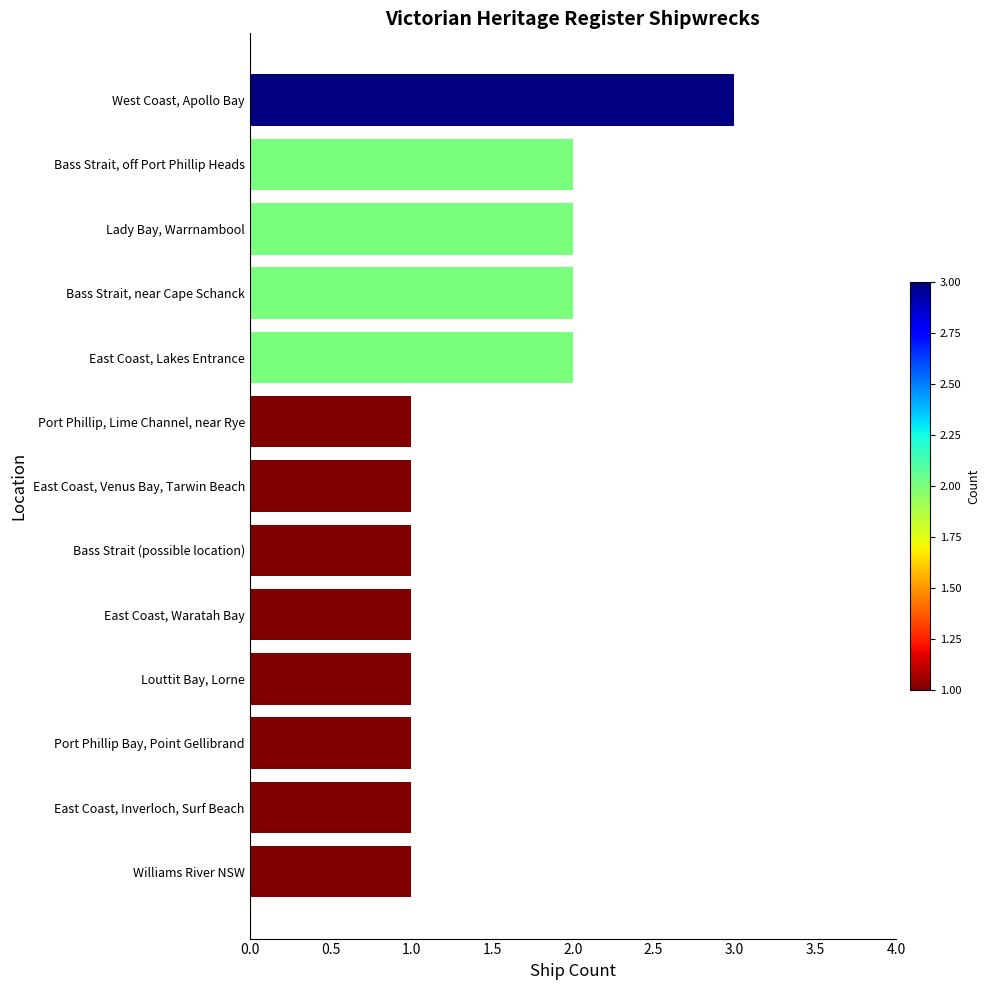

What is the sum of the values at West Coast, Apollo Bay and East Coast, Waratah Bay?

4